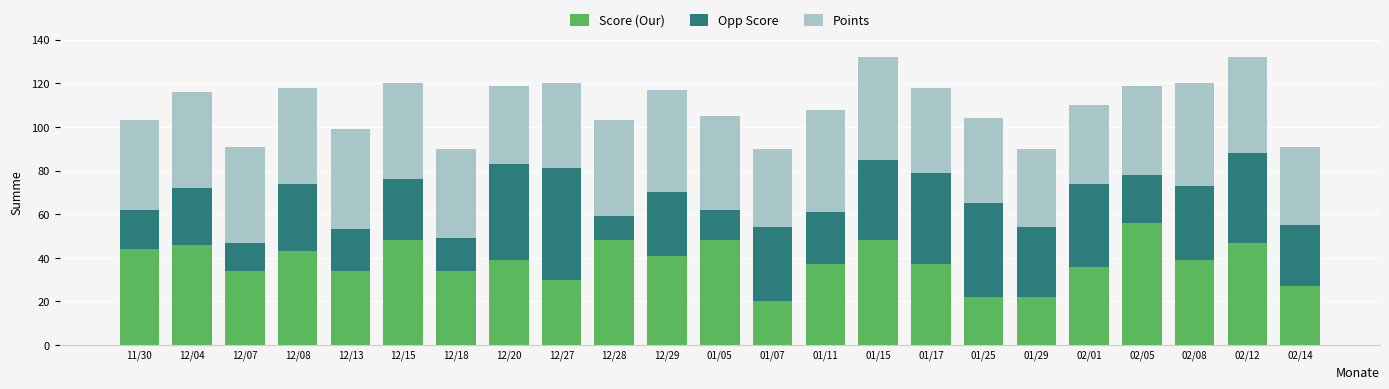

How many bars are there in total?

23